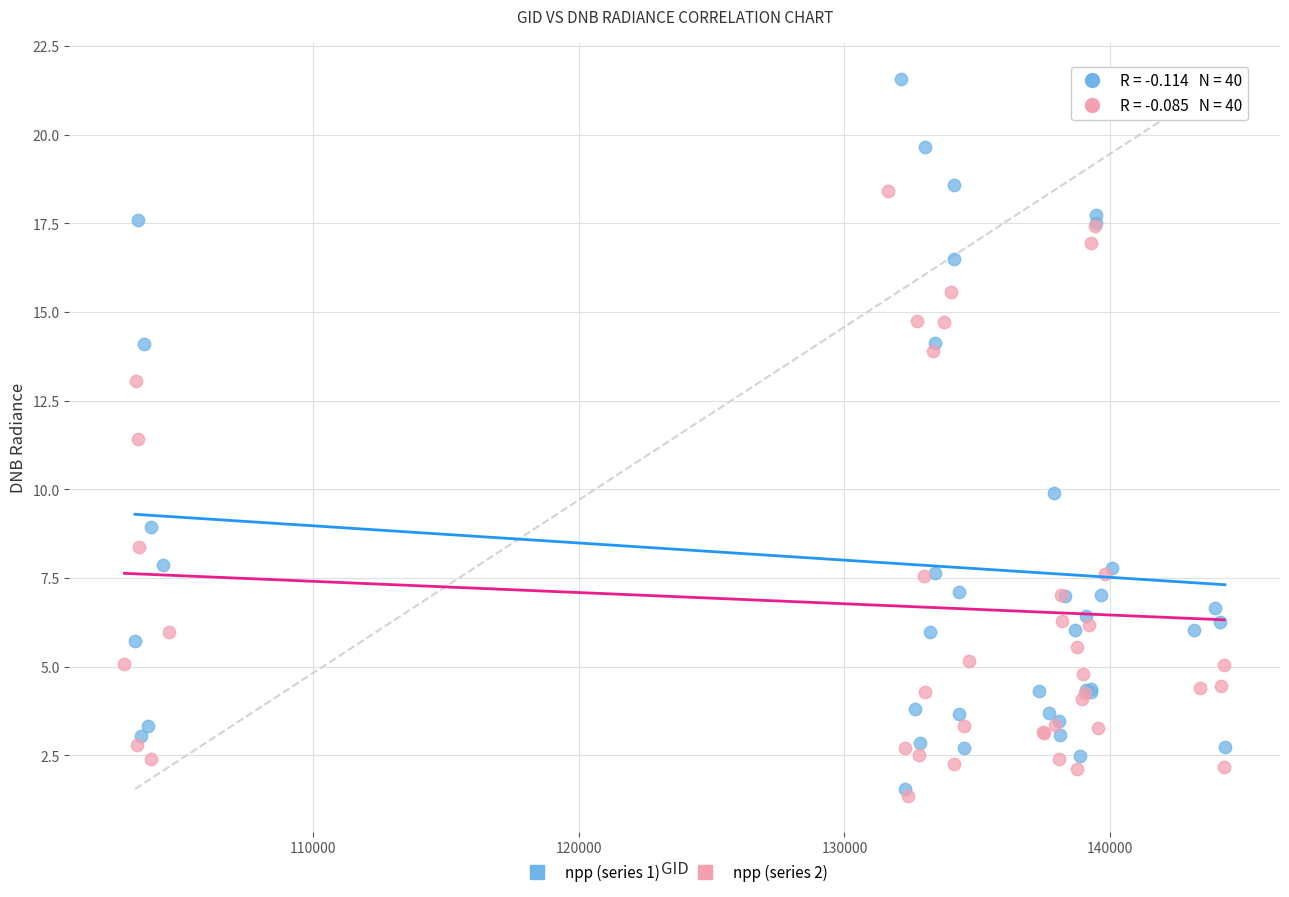

Which series has the largest Y range (max minus min)?

npp (series 1)